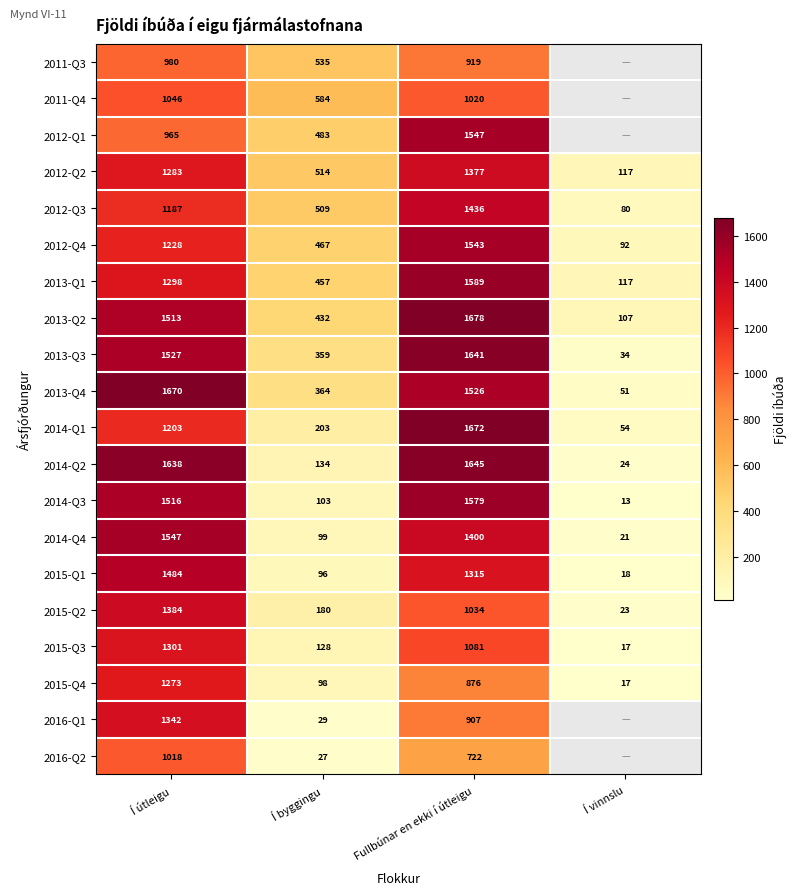

At which category is the sum across all series the highest?

Fullbúnar en ekki í útleigu